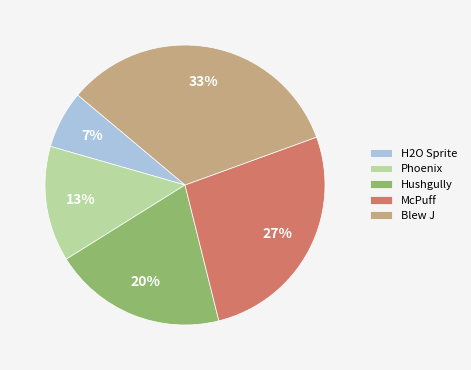

Rank the categories by value from highest to lowest.

Blew J, McPuff, Hushgully, Phoenix, H2O Sprite